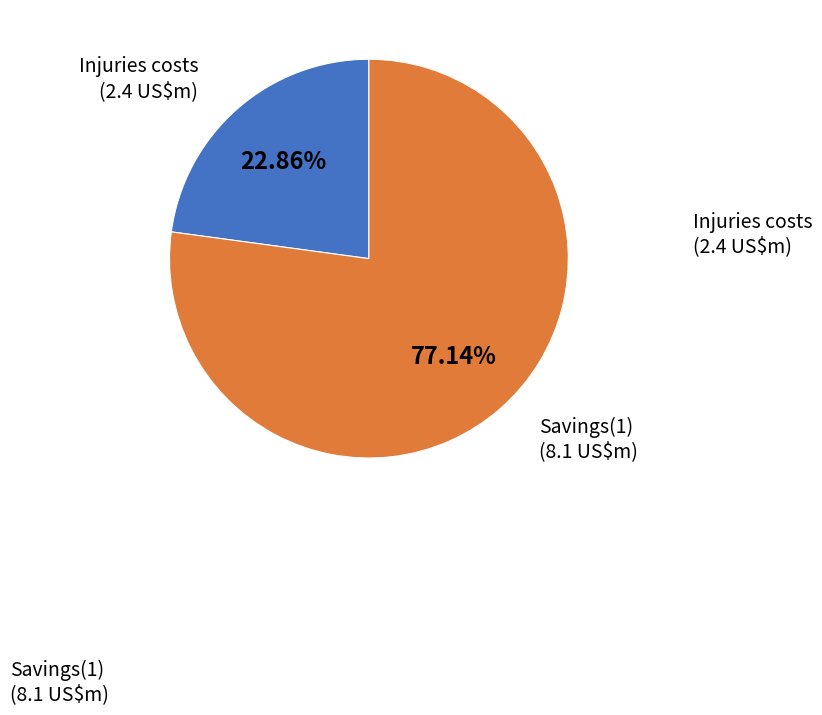

Does Savings(1) represent more than half of the total?

Yes